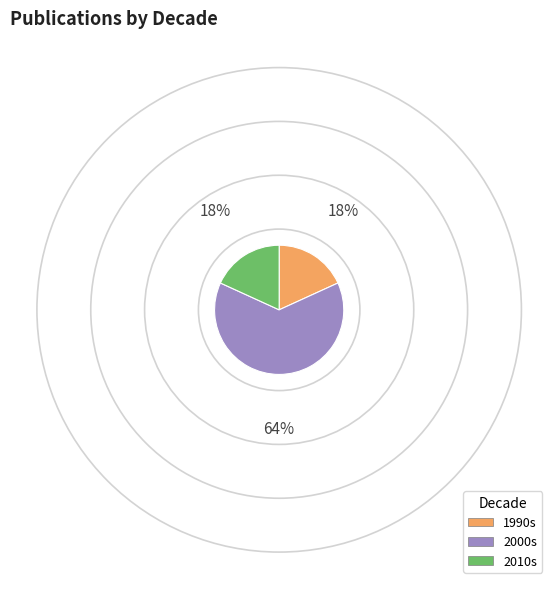

What is the largest slice in the pie chart?

2000s